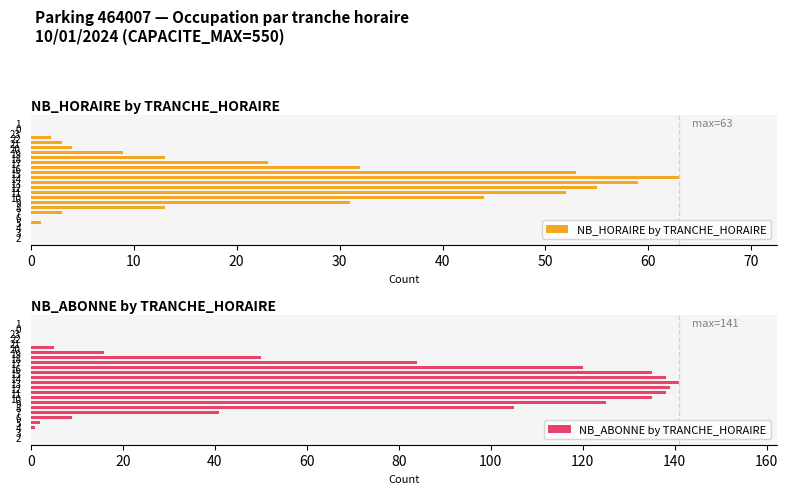

How many data points in NB_HORAIRE by TRANCHE_HORAIRE are less than 9?

12